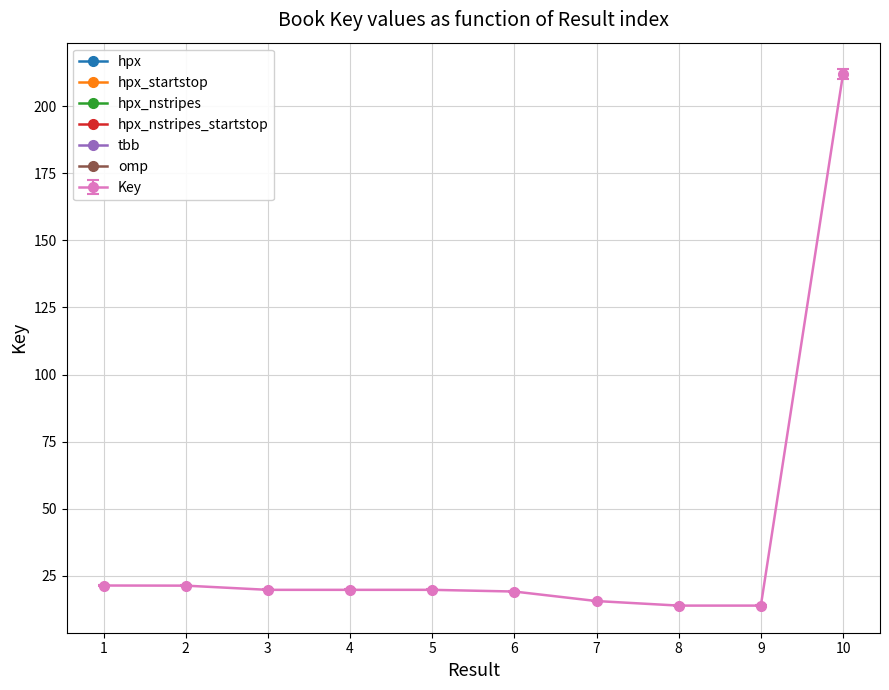

What is the smallest value displayed?

13.9